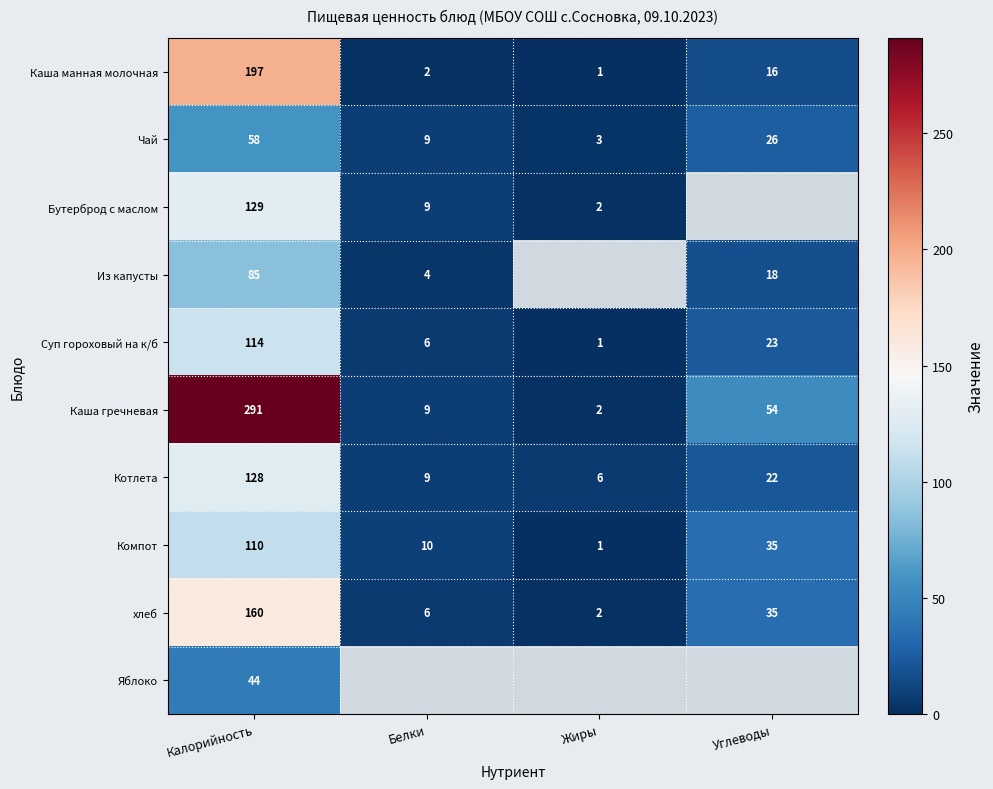

How many values in the Котлета series are below 22?

2